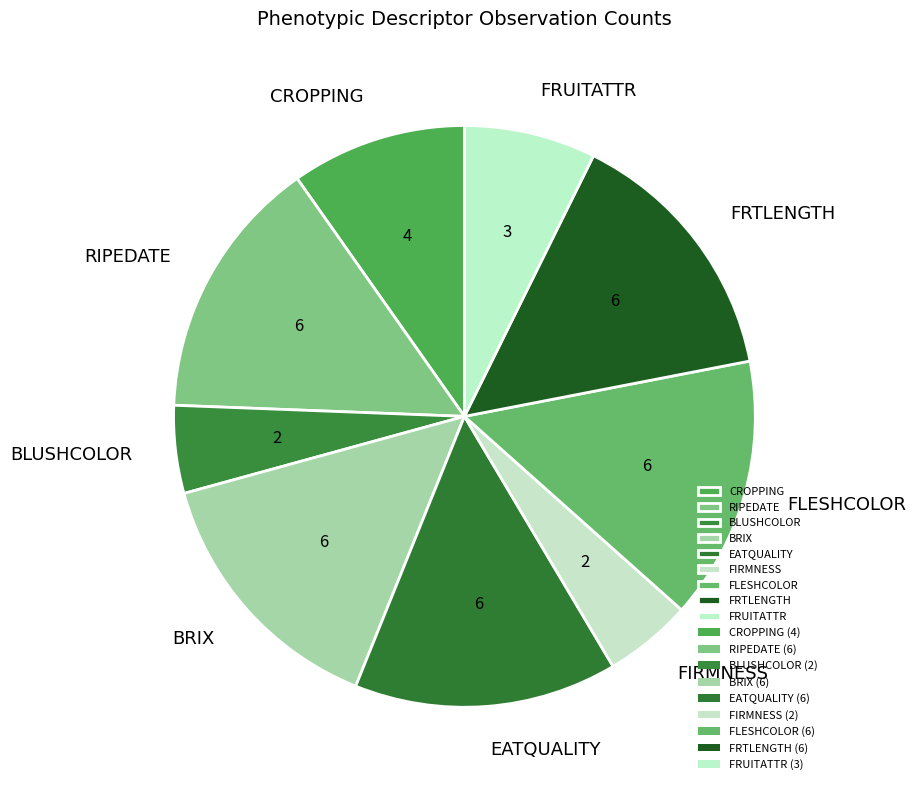

Does RIPEDATE account for over 50% of the chart?

No